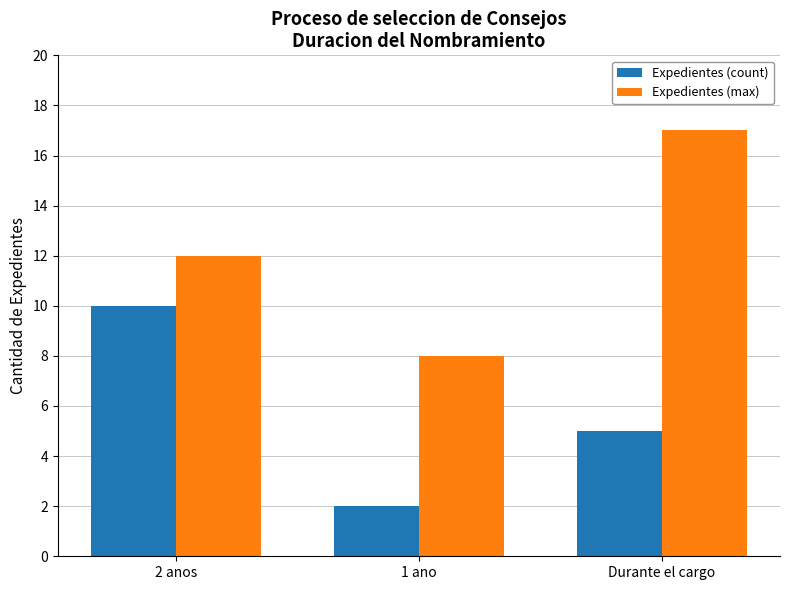

What position from the right is Durante el cargo?

1